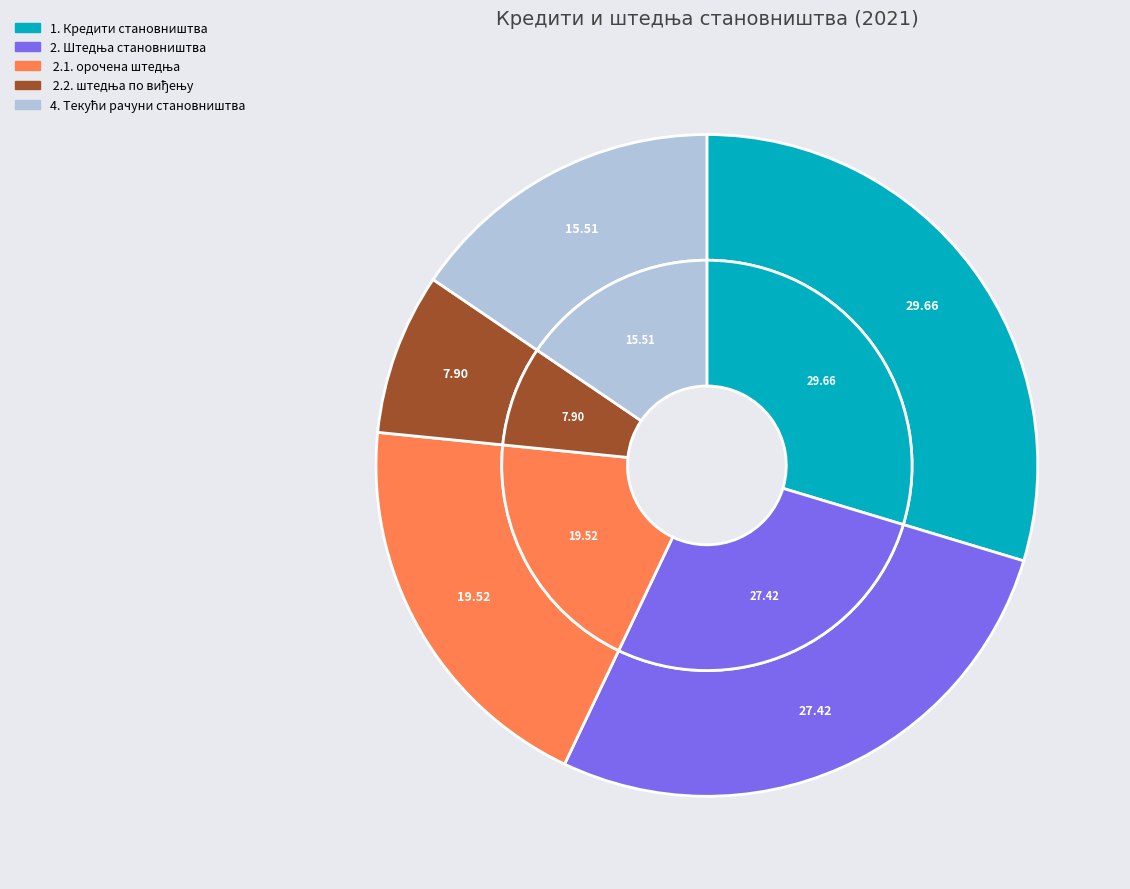

What portion of the pie excludes 1. Кредити становништва?

70.3%